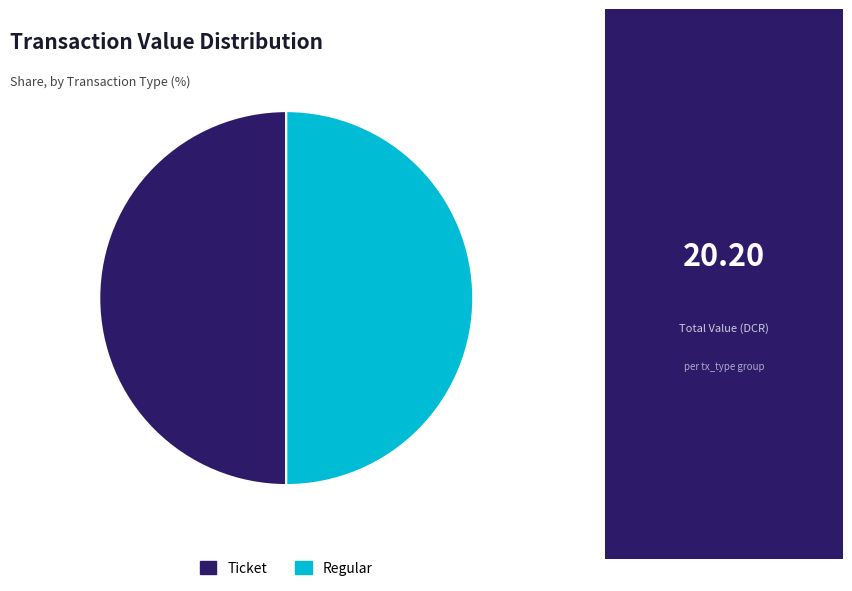

The Regular slice represents 58% of the pie. True or false?

False